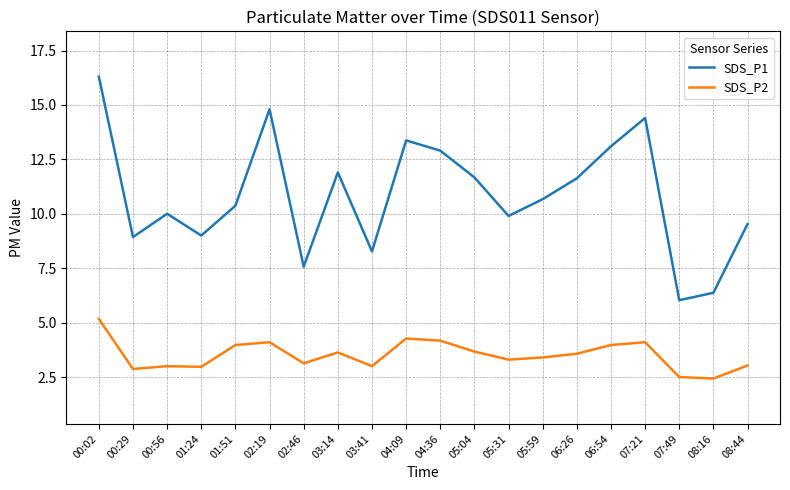

What is the difference between the maximum and minimum values in the SDS_P1 series?

10.3